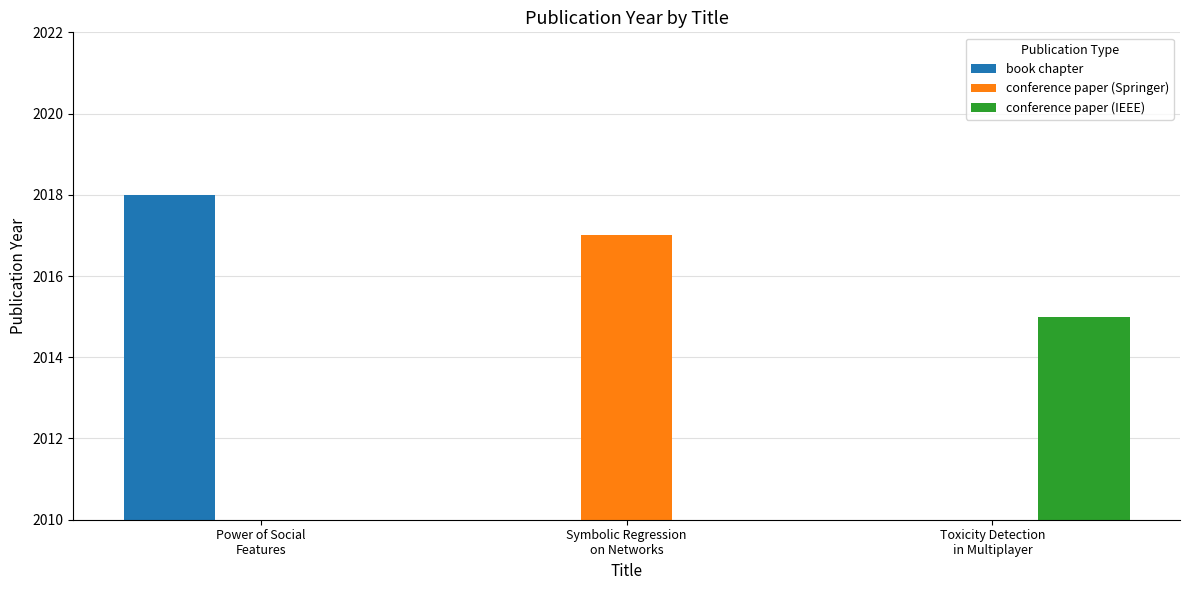

Rank the series at Toxicity Detection
in Multiplayer from lowest to highest value.

book chapter, conference paper (Springer), conference paper (IEEE)